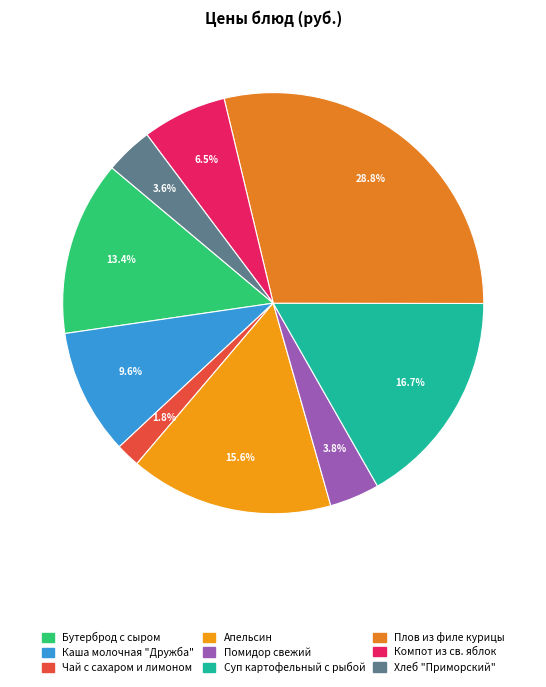

Approximately how many times larger is the value at Плов из филе курицы compared to Суп картофельный с рыбой?

1.7